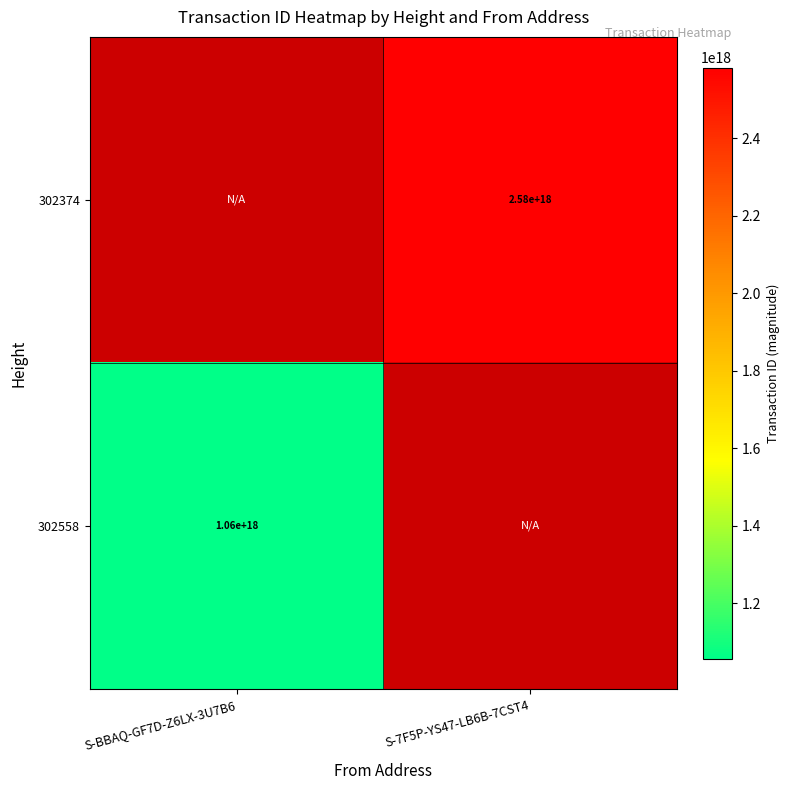

The 302558 series shows 524418882400095424.0 at S-BBAQ-GF7D-Z6LX-3U7B6. True or false?

False